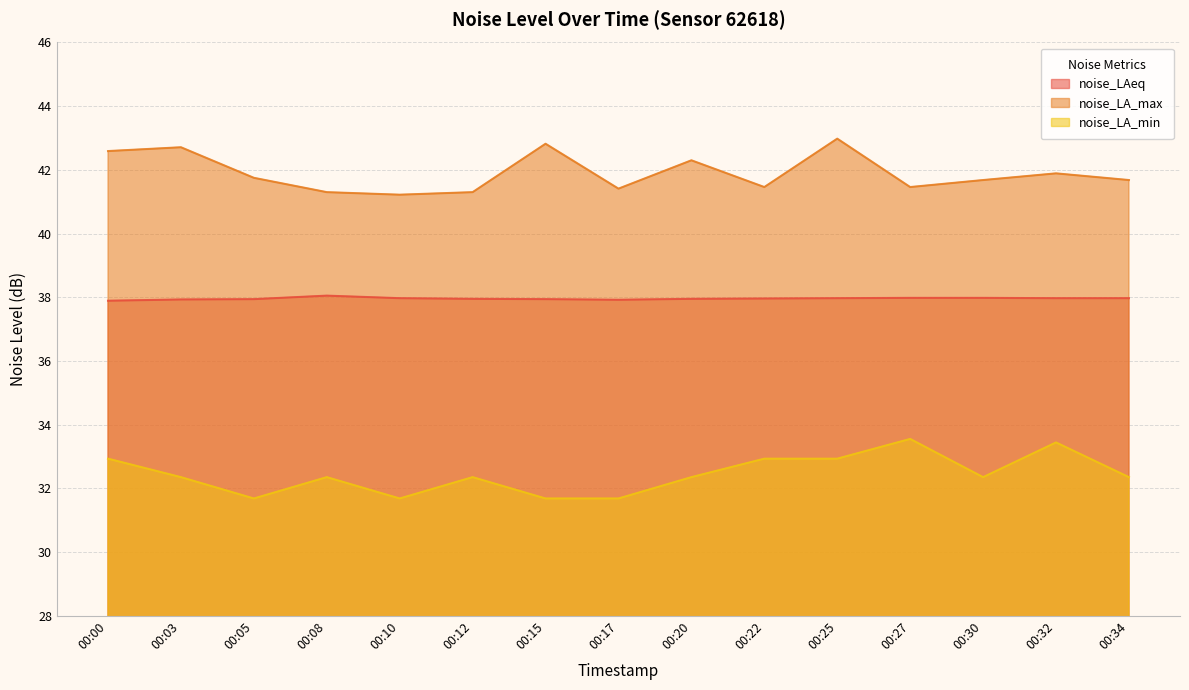

True or false: noise_LA_max has a value of 41.4 at 00:17.

True